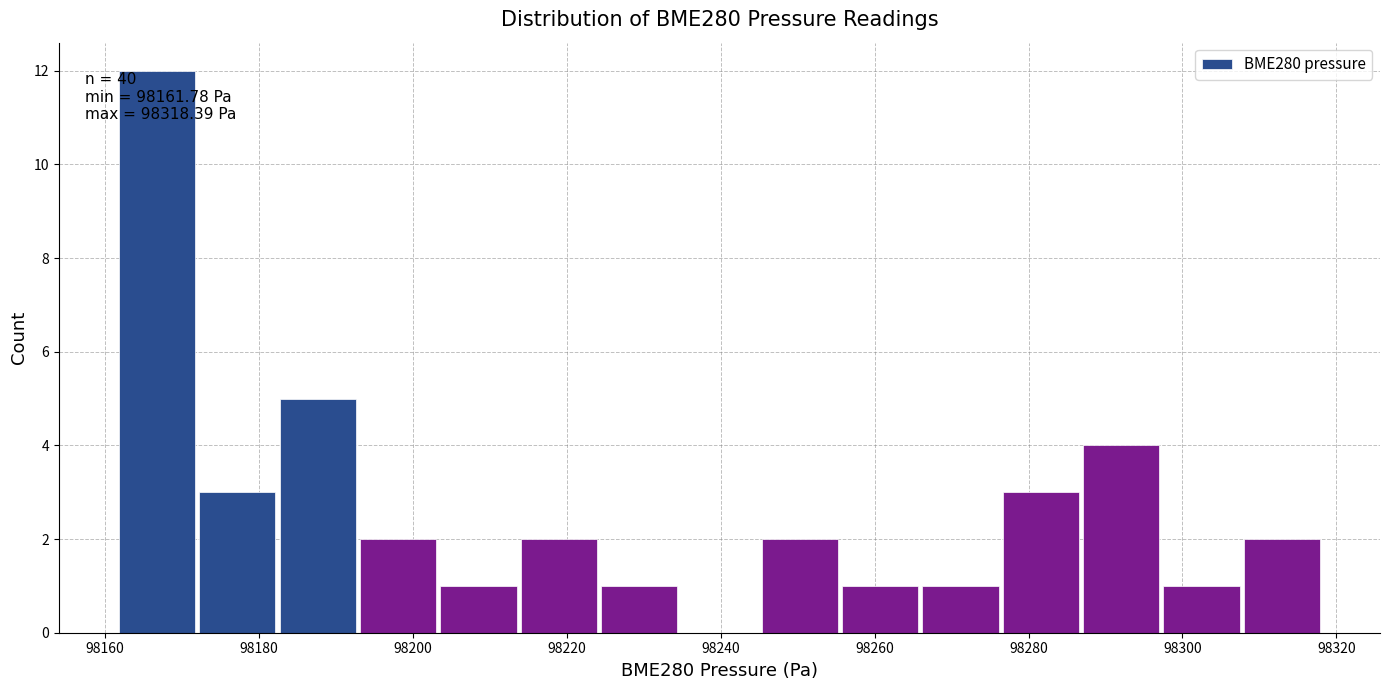

Which range on the x-axis has the tallest bar?

98162 to 98172